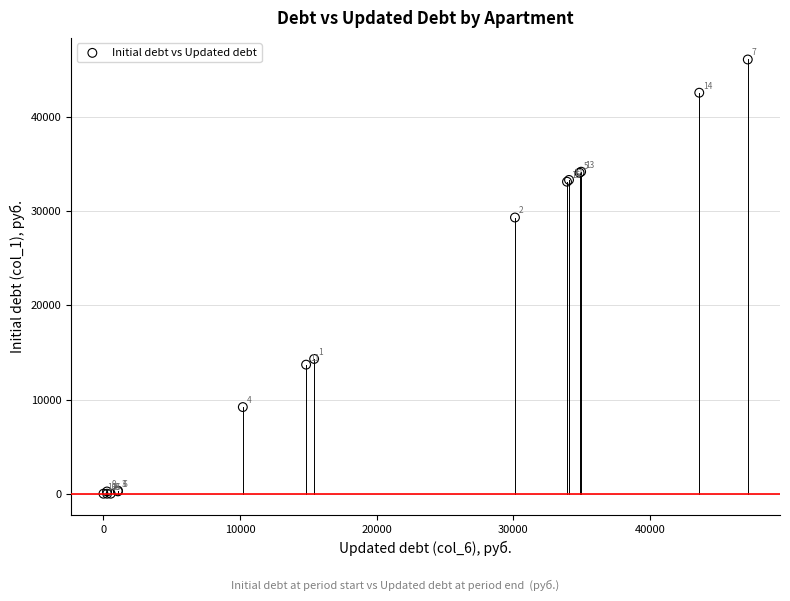

What Y value in the scatter plot is closest to 23048?

29321.6